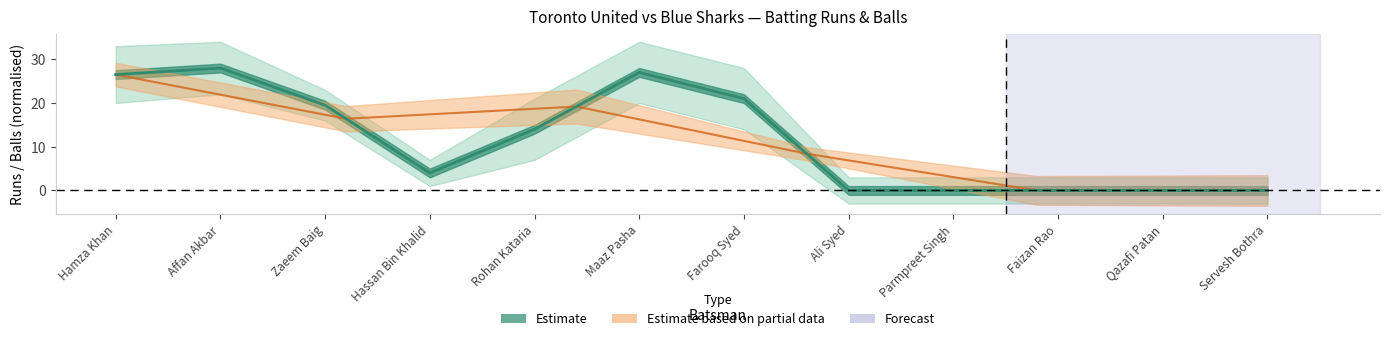

Does the chart have visible grid lines?

No